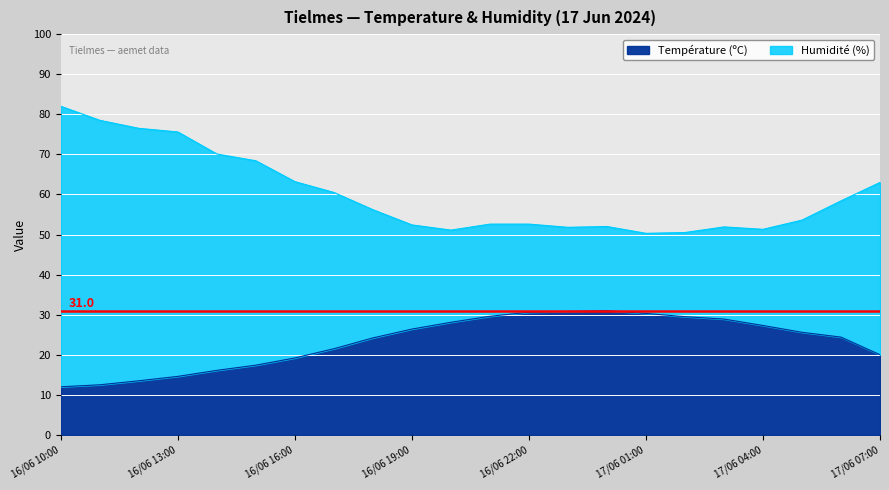

Which series has the largest total across all categories?

Humidité (%)